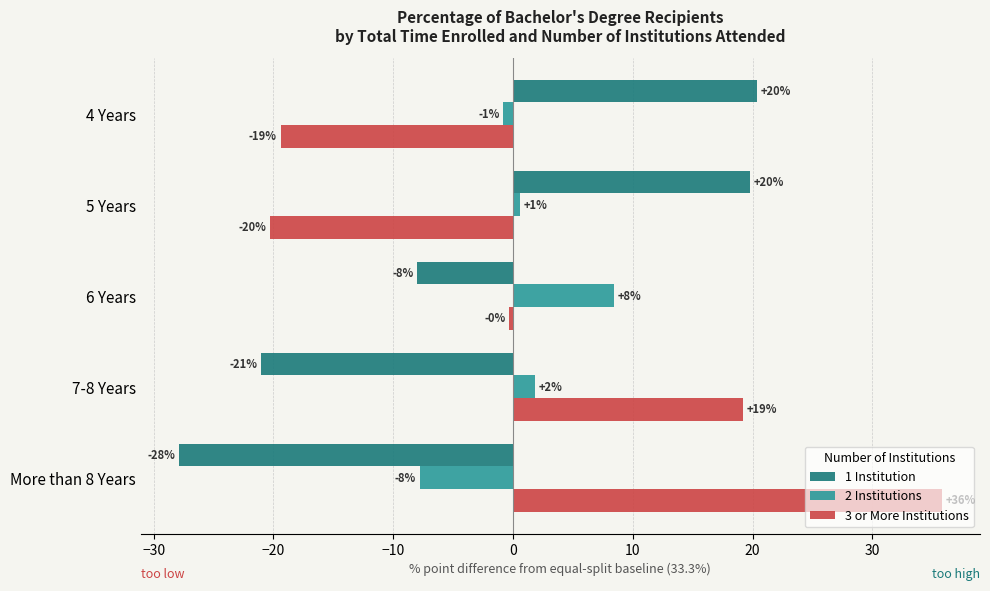

Reading left to right, list all the values displayed in this chart.

1 Institution: −40=20.4	−30=19.8	−20=-8.0	−10=-21.0	0=-27.9
2 Institutions: −40=-0.8	−30=0.6	−20=8.4	−10=1.8	0=-7.8
3 or More Institutions: −40=-19.4	−30=-20.3	−20=-0.3	−10=19.2	0=35.8